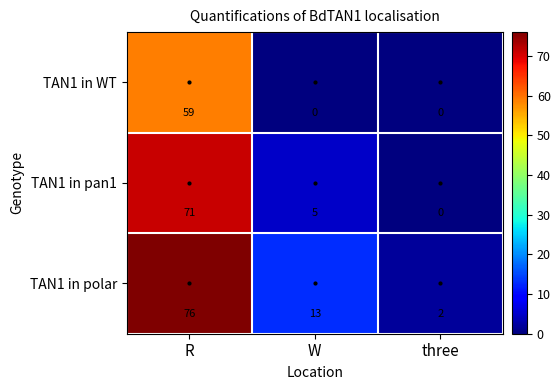

What is the difference between the TAN1 in polar values at three and W?

11